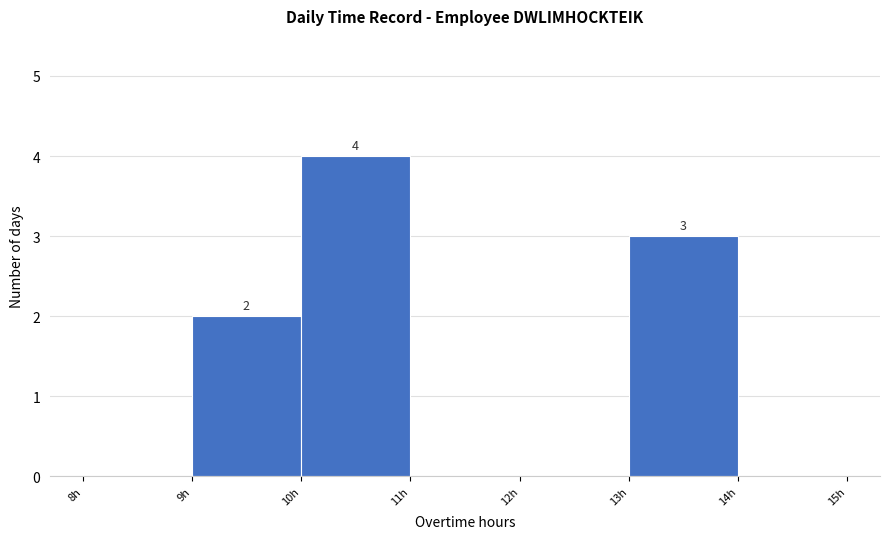

Which range on the x-axis has the tallest bar?

10 to 11